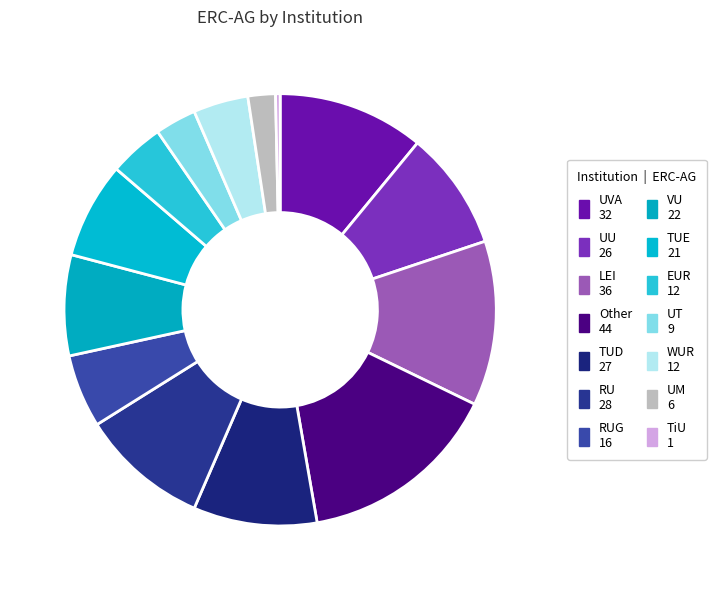

Is there a majority slice in this chart?

No